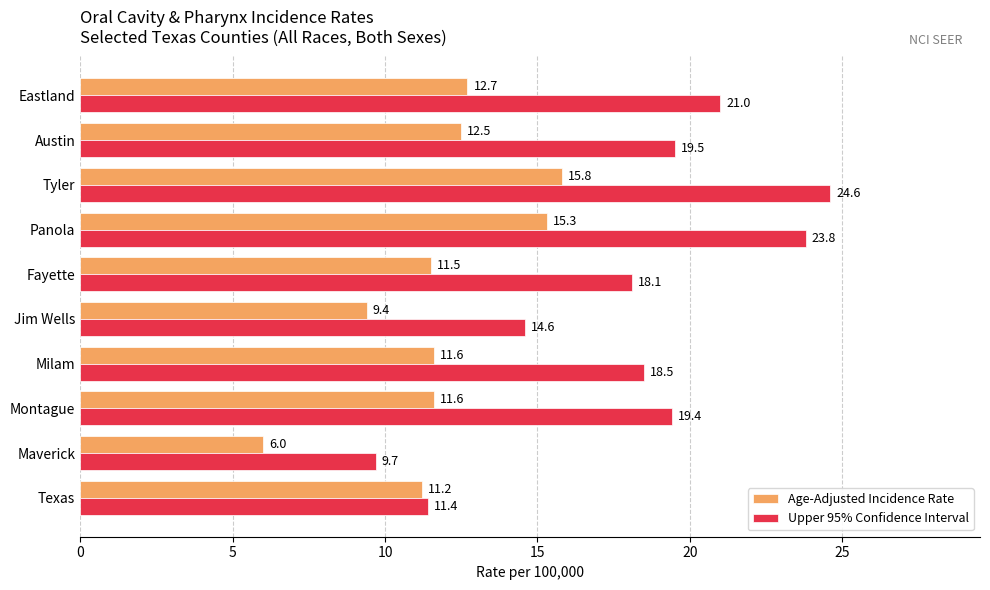

What is the minimum value shown in the chart?

6.0